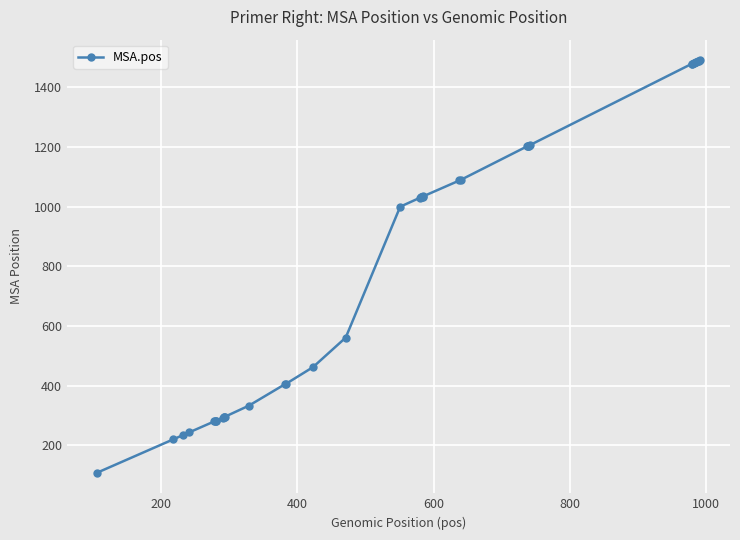

What is the difference between the maximum and minimum values?

1383